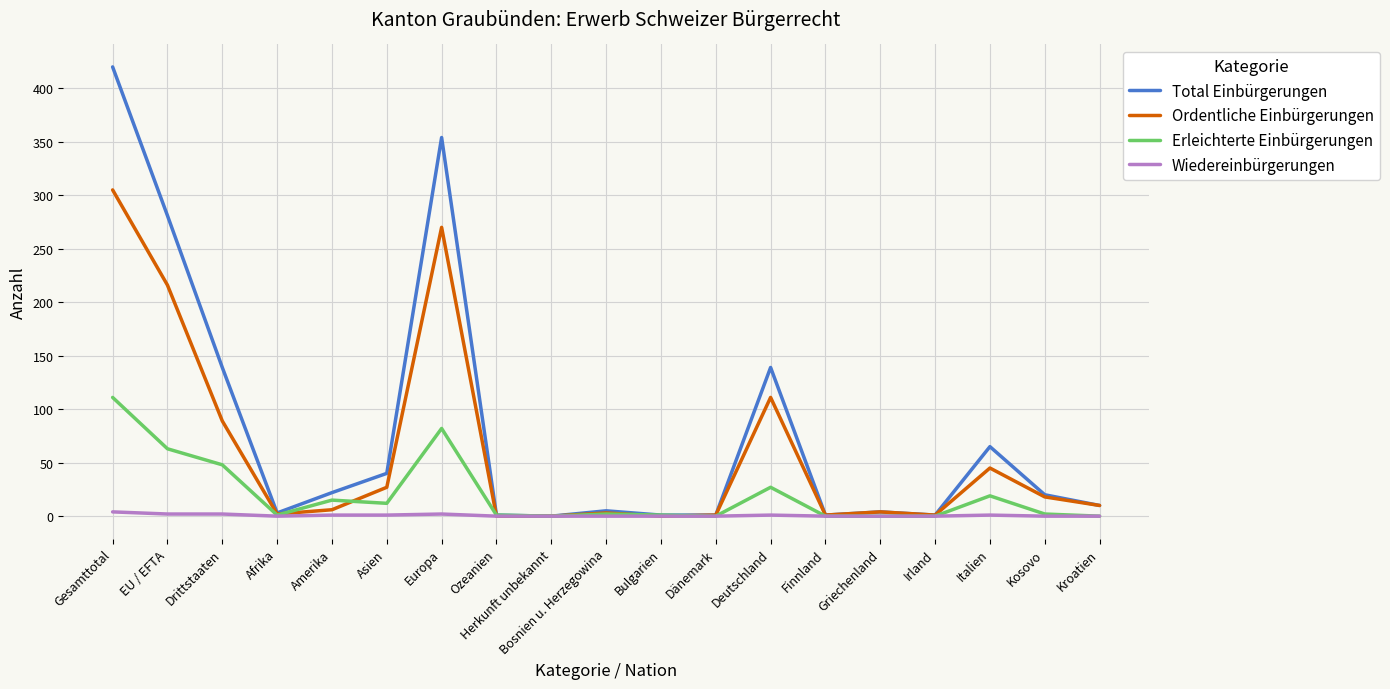

Which series has the widest spread of values?

Total Einbürgerungen